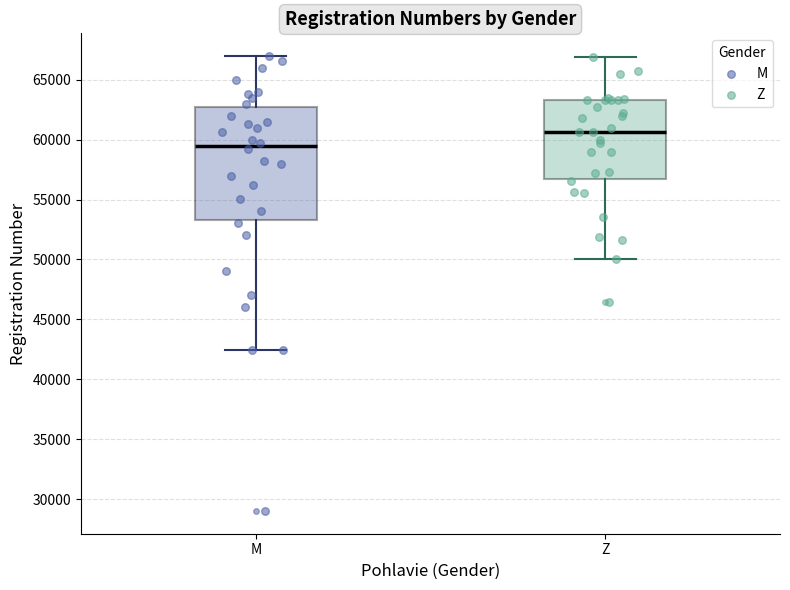

Reading left to right, read every box against the y-axis: the position of its median line, the range the box covers, and the ends of its whiskers. The values are not printed on the chart, so give them approximately, as read against the axis.

M: median 59500, box 53500 to 63000, whiskers 42500 to 67000
Z: median 60500, box 56500 to 63500, whiskers 50000 to 67000